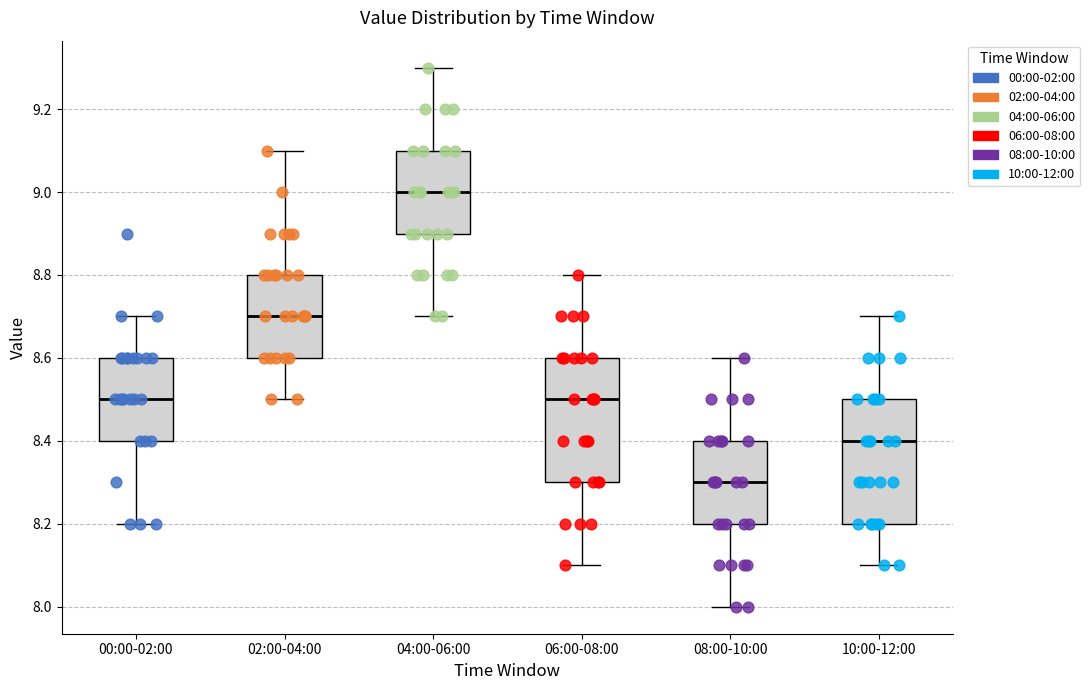

Where does the lower whisker of the box for 10:00-12:00 end on the y-axis? The values are not printed on the chart, so give them approximately, as read against the axis.

8.1